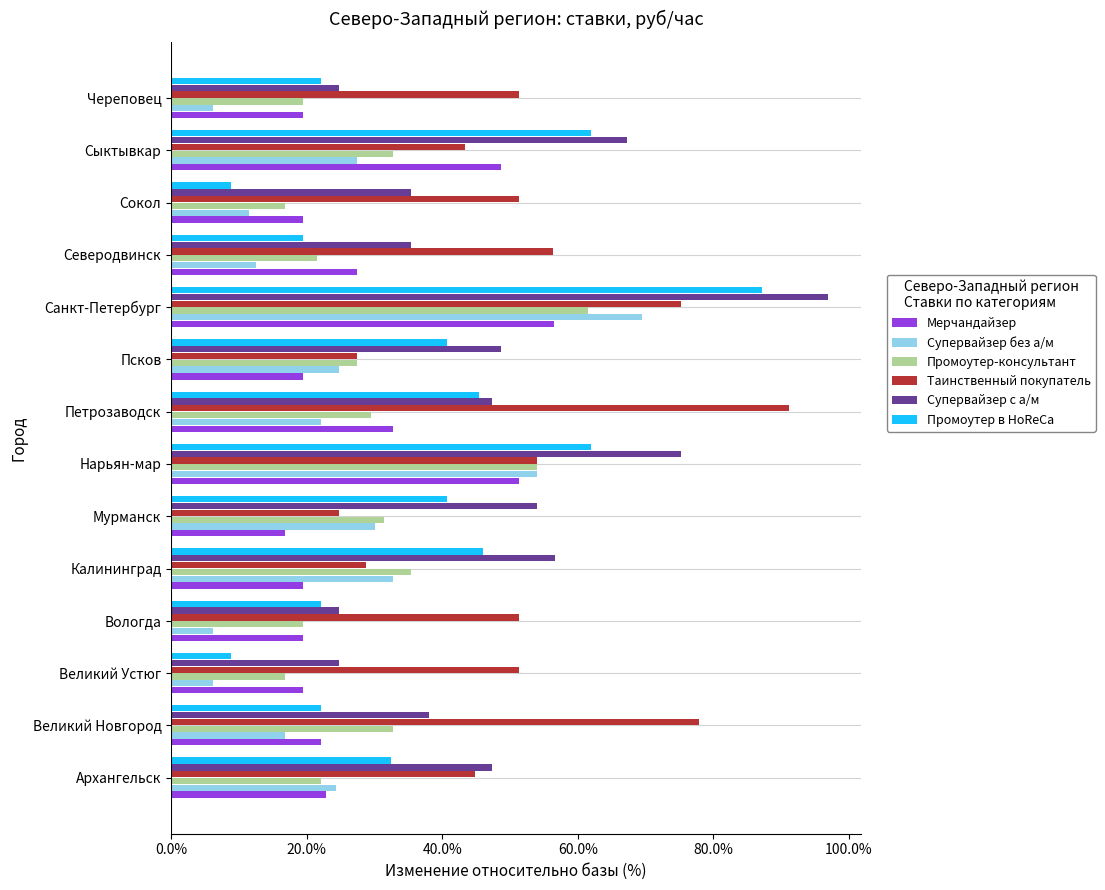

What is the difference between the highest and lowest values at Калининград?

37.2